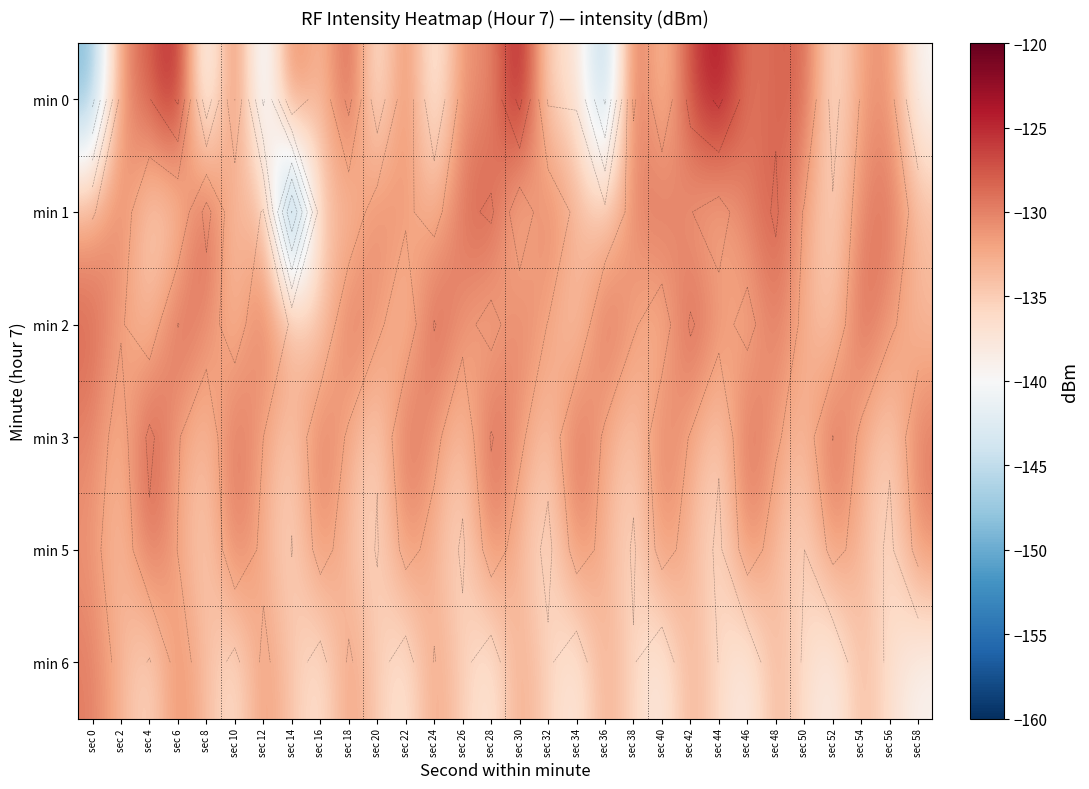

The min 5 series shows -130.5 at sec 16. True or false?

True